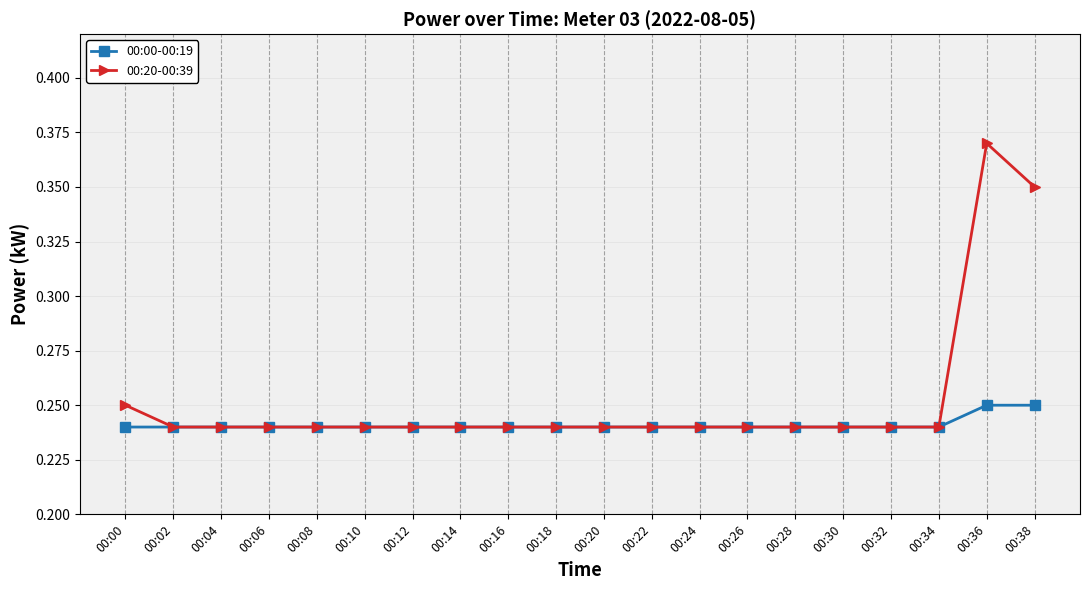

Is the value of 00:00-00:19 at 00:38 greater than the value of 00:20-00:39 at 00:04?

Yes